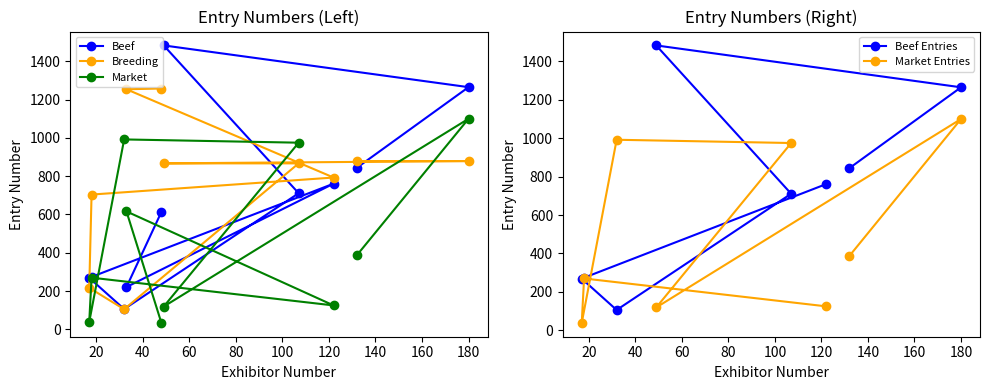

True or false: Beef has a value of 106 at 32.

True